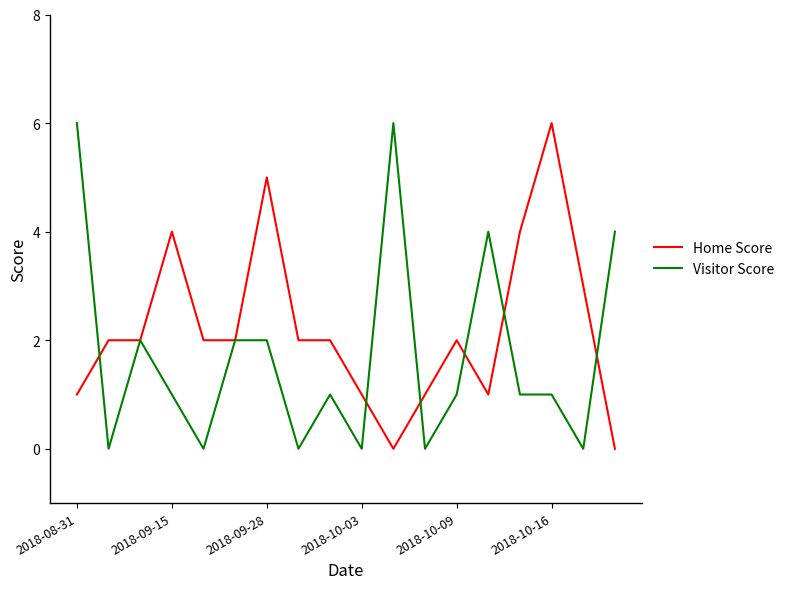

Which series has the largest total across all categories?

Home Score